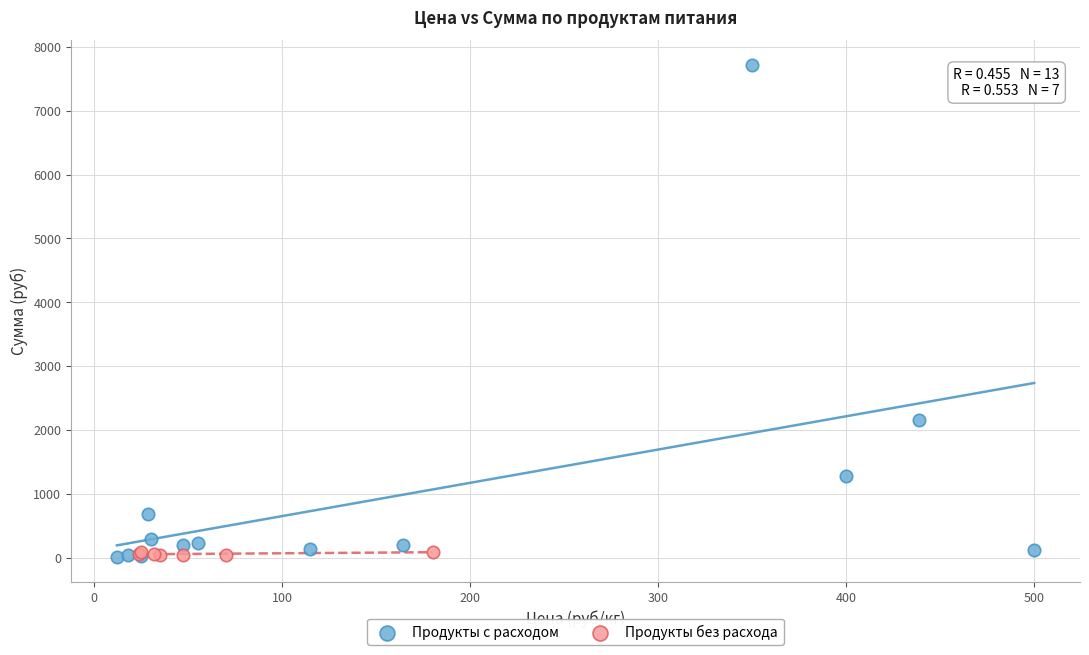

Which series contains the highest Y value?

Продукты с расходом